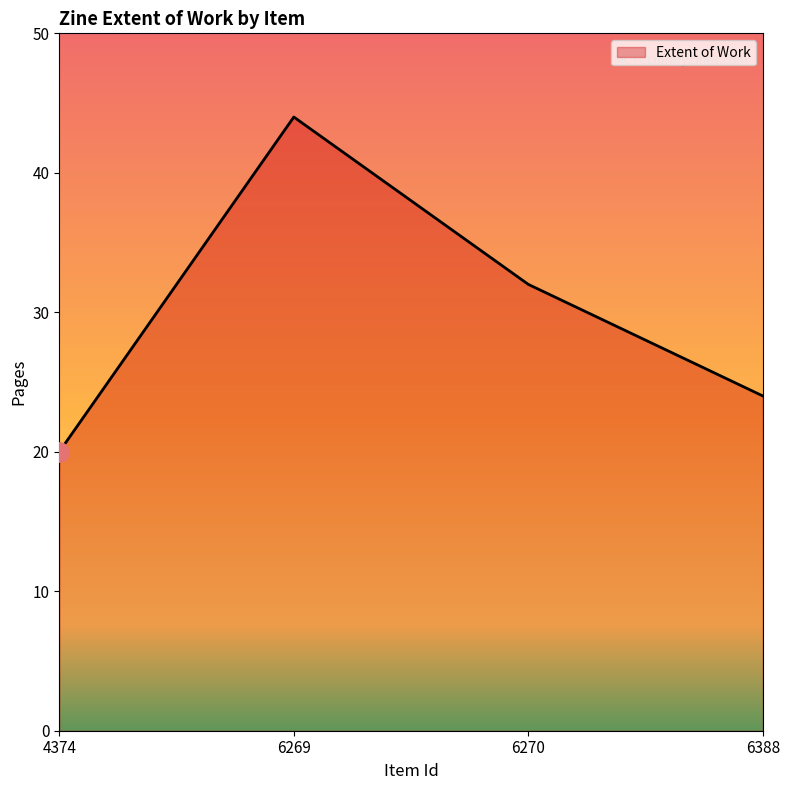

How many interior local peaks (higher than both neighbors) does the data have?

1